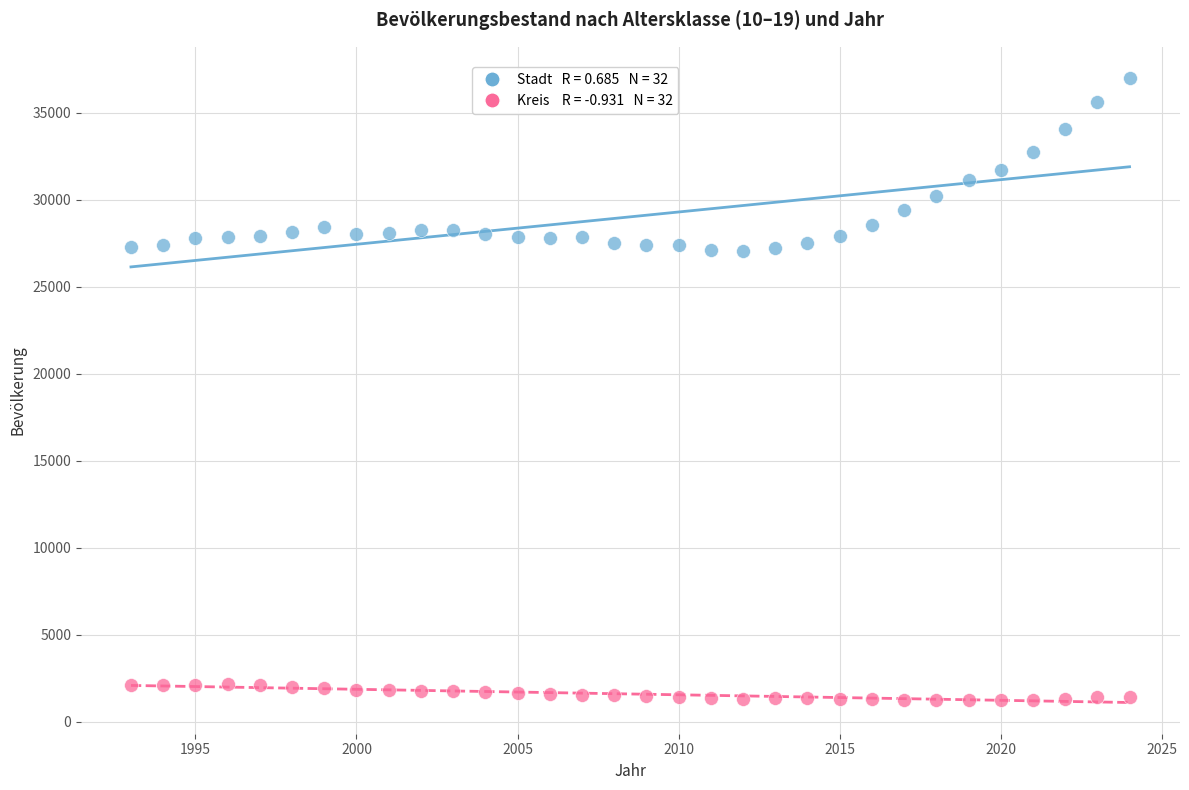

Across all data points, what is the range of Y values (max minus min)?

35786